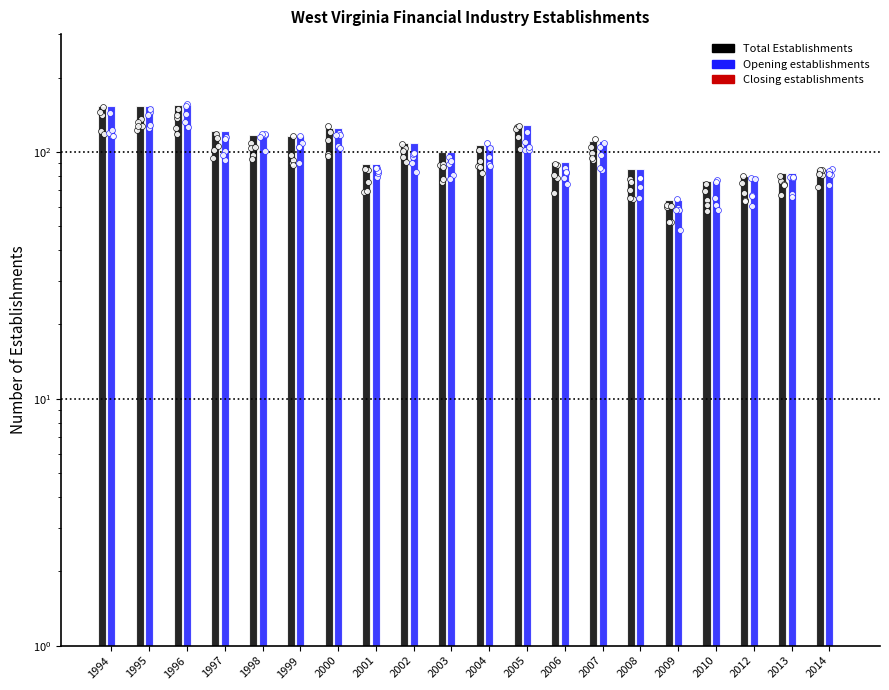

Which series contains the lowest Y value?

Closing establishments